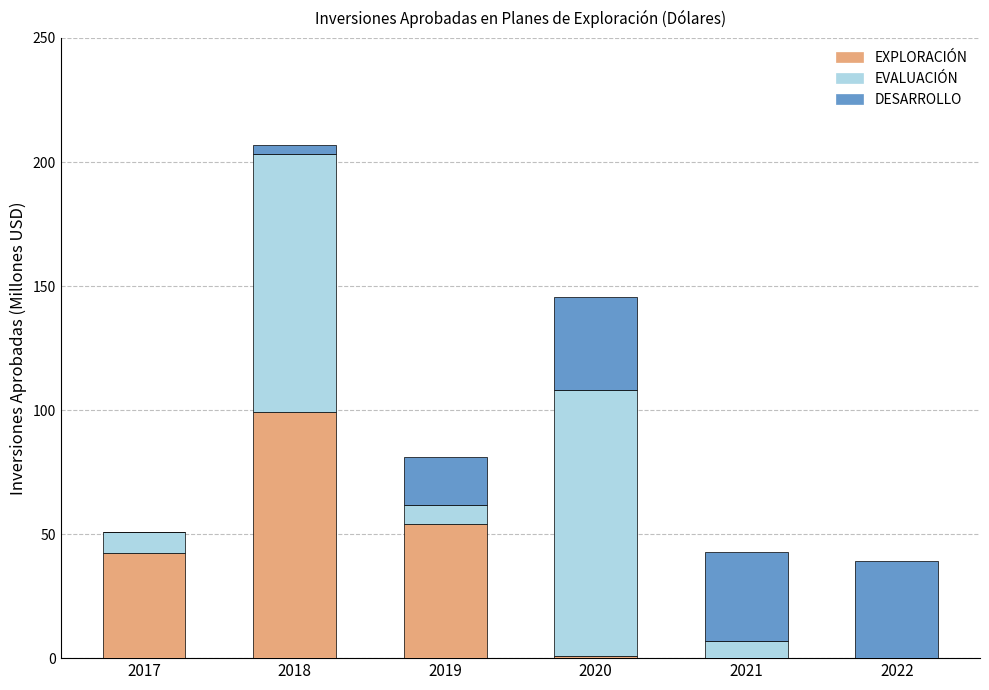

The EXPLORACIÓN series shows 0.0 at 2021. True or false?

True